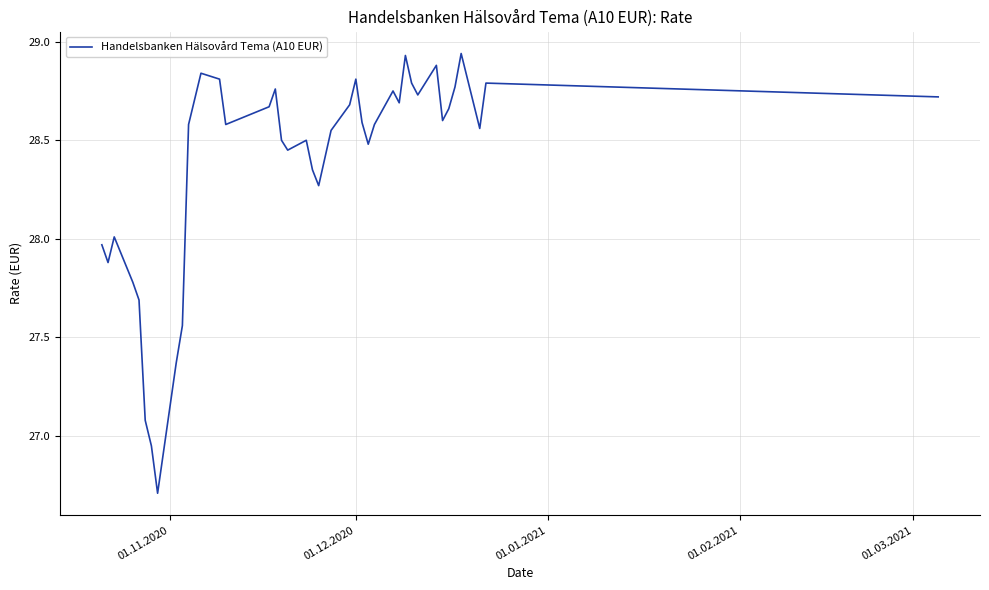

True or false: there are more than 0 points higher than both neighbors.

True